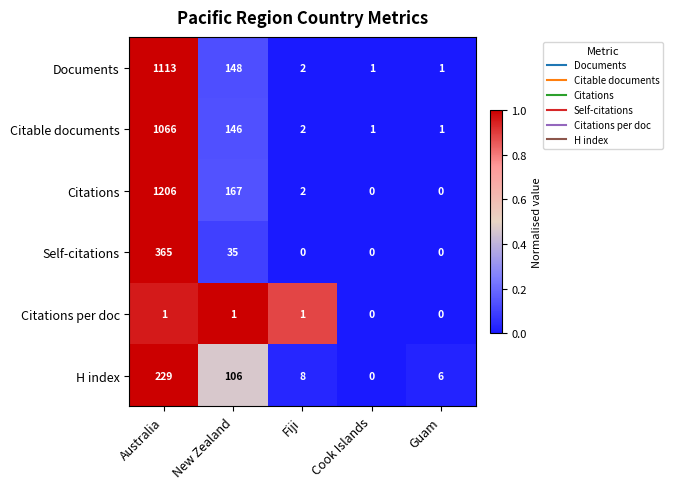

What is the sum of all Citations values?

1375